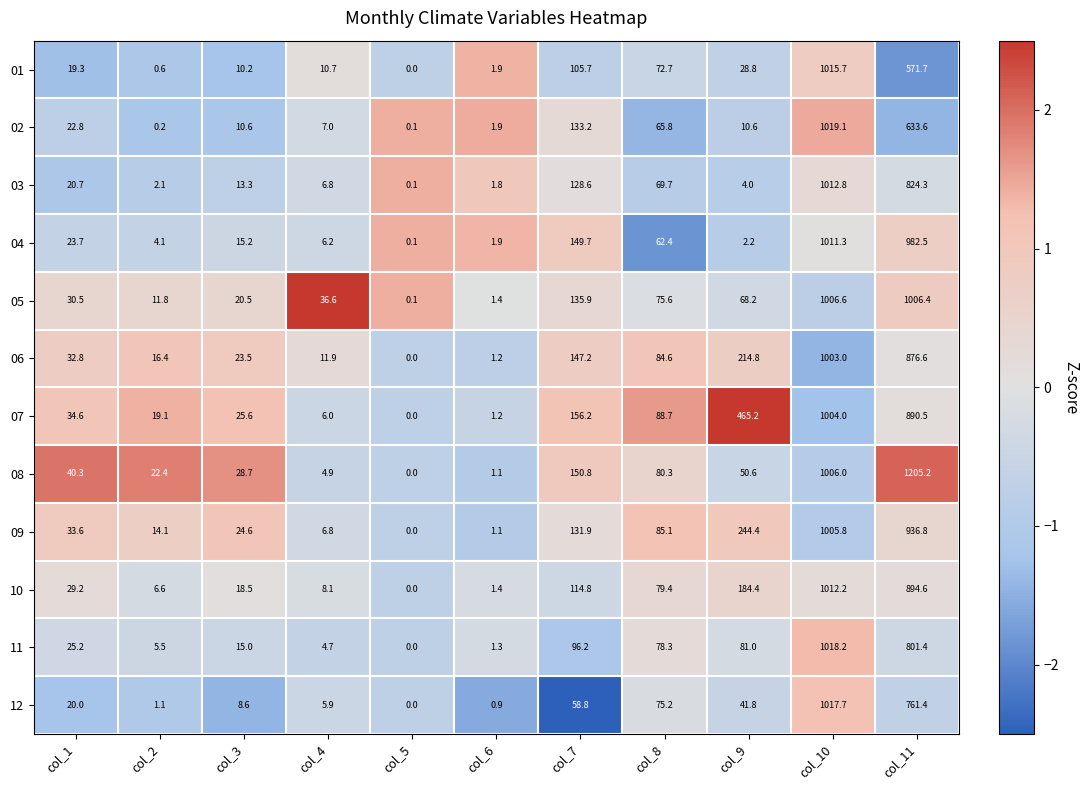

Rank the series by their maximum value, from highest to lowest.

08, 02, 11, 12, 01, 03, 10, 04, 05, 09, 07, 06